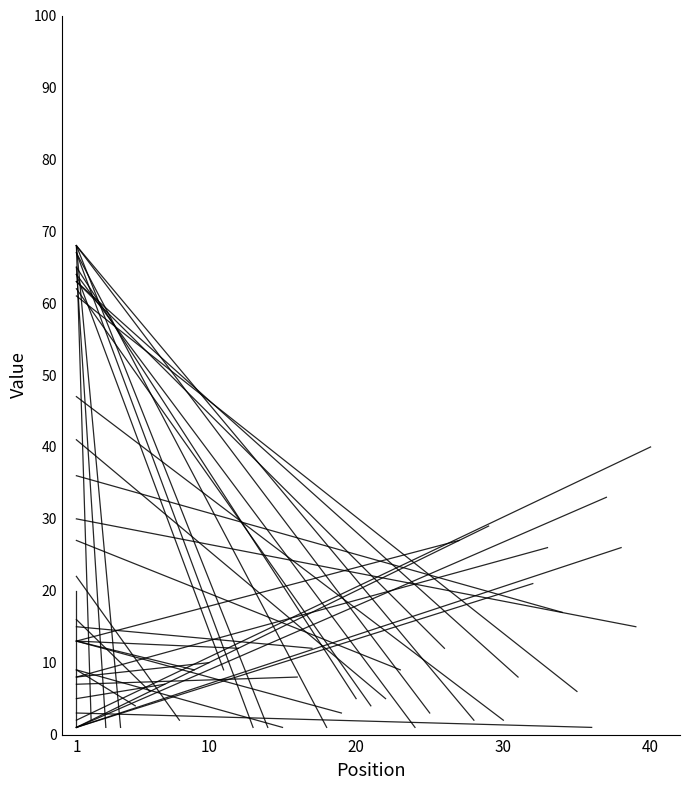

How many intersections are there between Peak Position and Weeks on Chart?

15